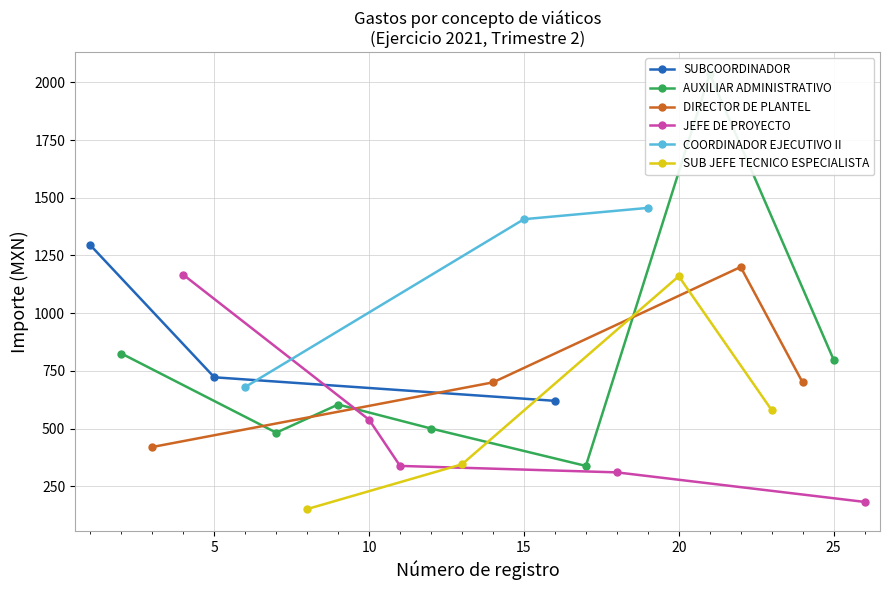

At how many categories does at least one series exceed 319?

23